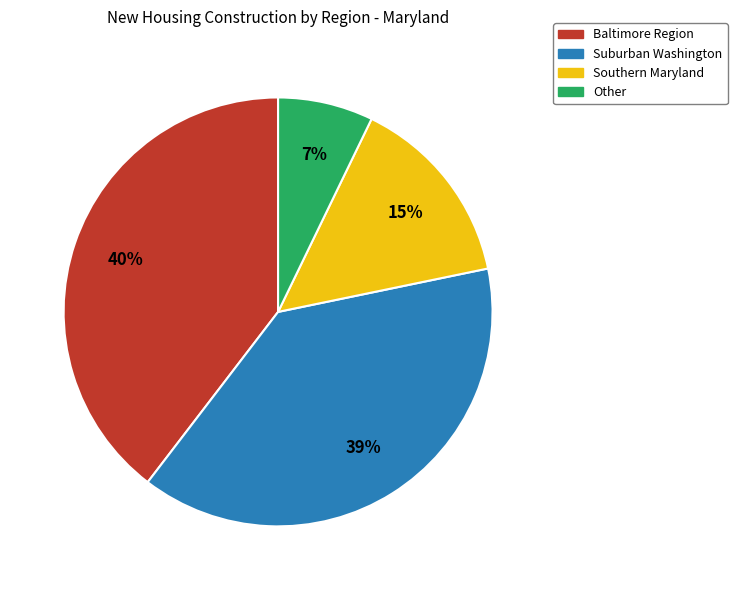

How many slices are in this pie chart?

4